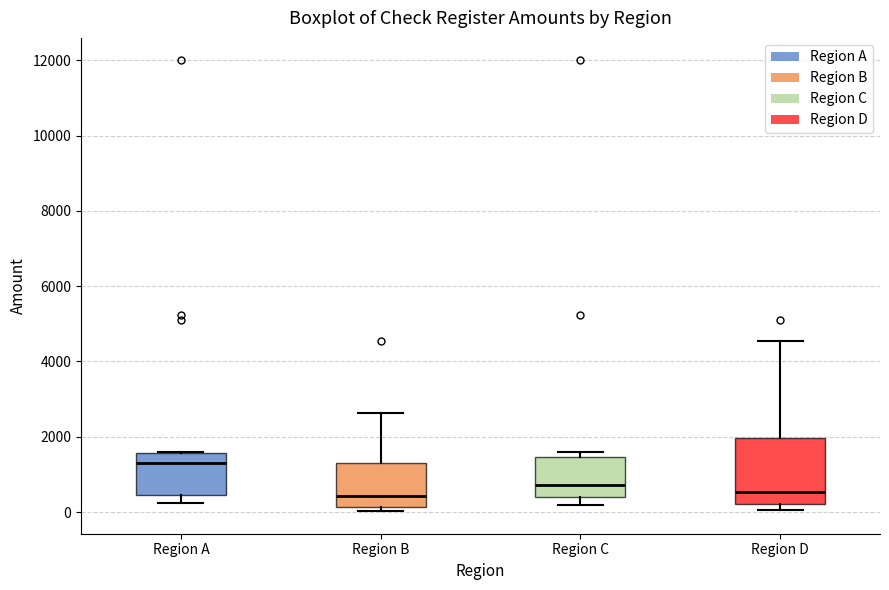

Where does the upper whisker of the box for Region B end on the y-axis? The values are not printed on the chart, so give them approximately, as read against the axis.

2600